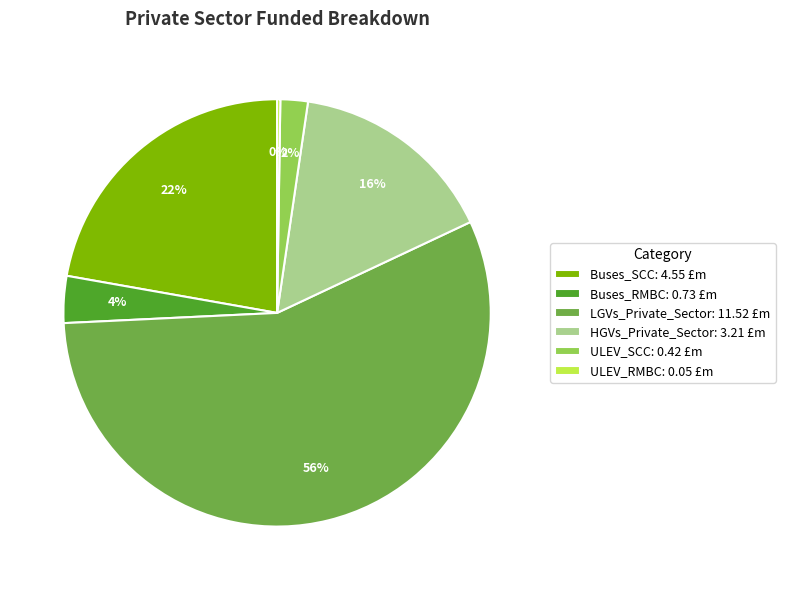

Is the sum of LGVs_Private_Sector: 11.52 £m and Buses_SCC: 4.55 £m greater than half?

Yes